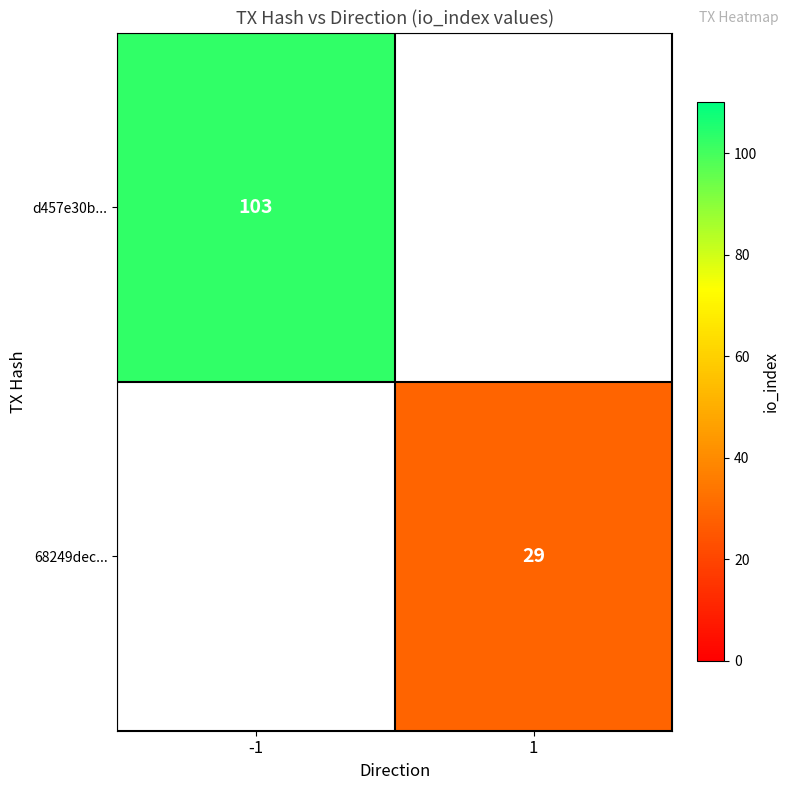

The d457e30b... series shows 103 at -1. True or false?

True